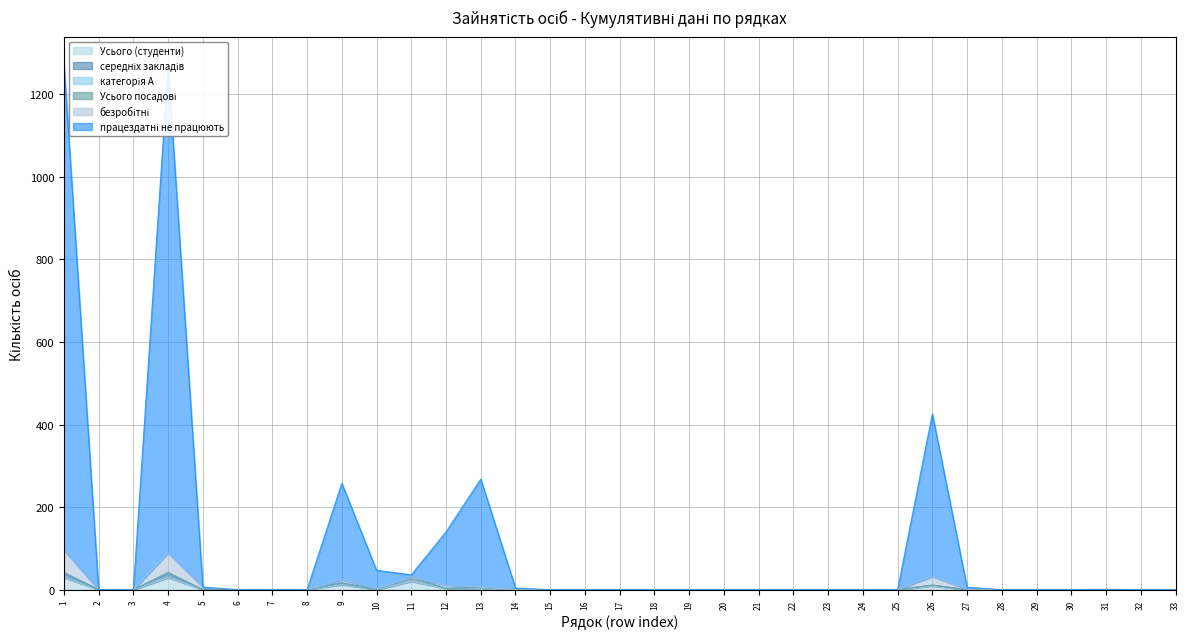

True or false: безробітні and середніх закладів intersect in this chart.

False